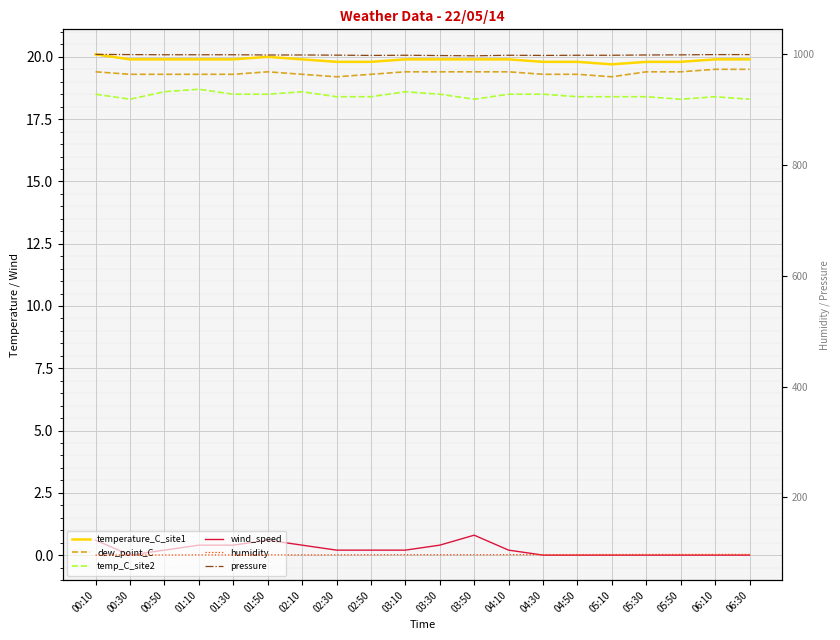

At how many categories does at least one series exceed 22?

20